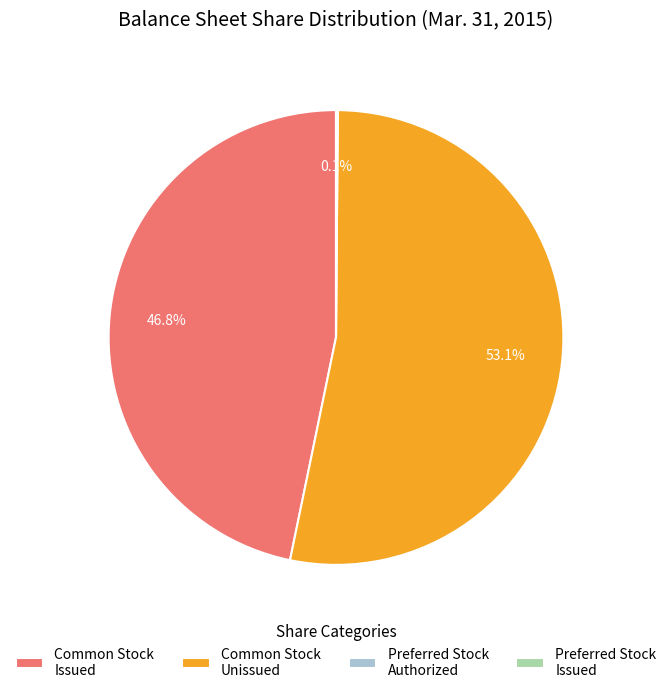

How much of the chart is everything except Common Stock Unissued?

46.9%